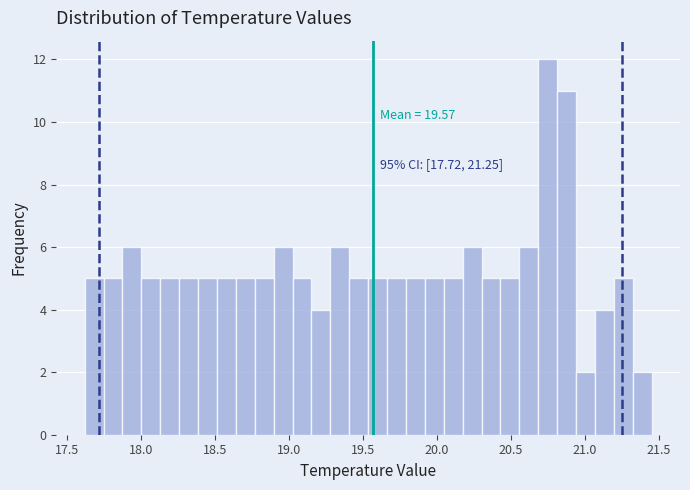

Around what value on the x-axis is the tallest bar? Give the approximate position of its centre, as read against the axis.

20.75